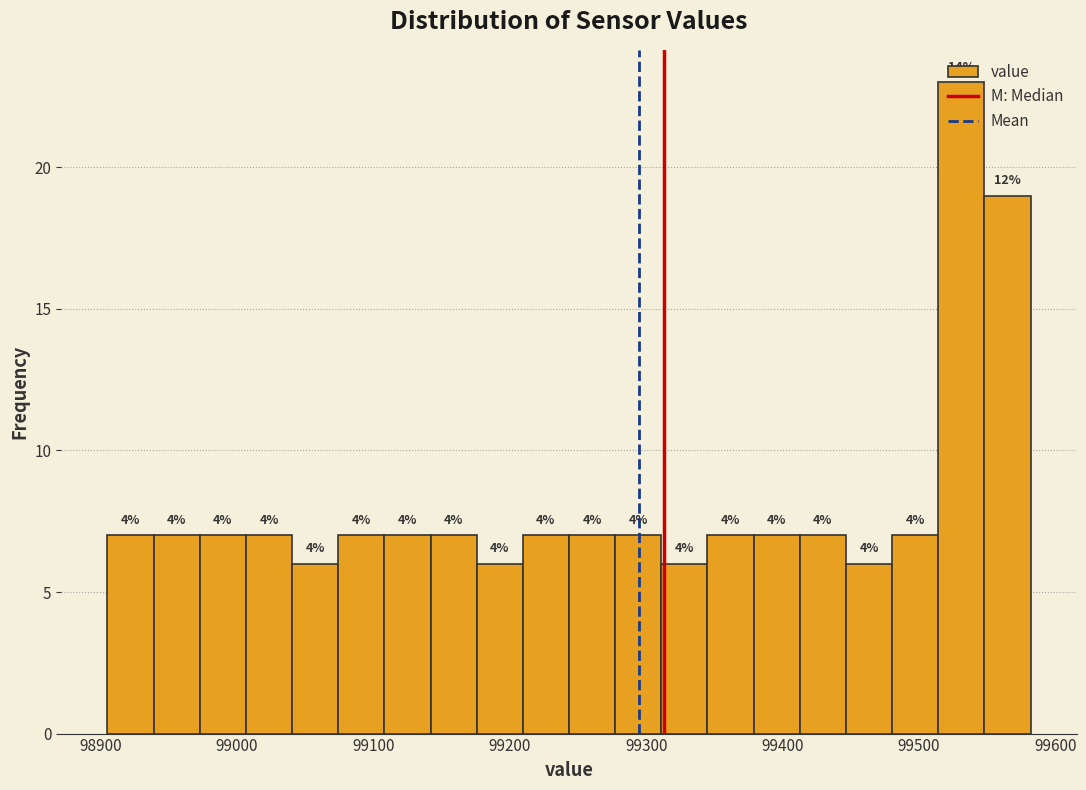

Around what value on the x-axis is the tallest bar? Give the approximate position of its centre, as read against the axis.

99530